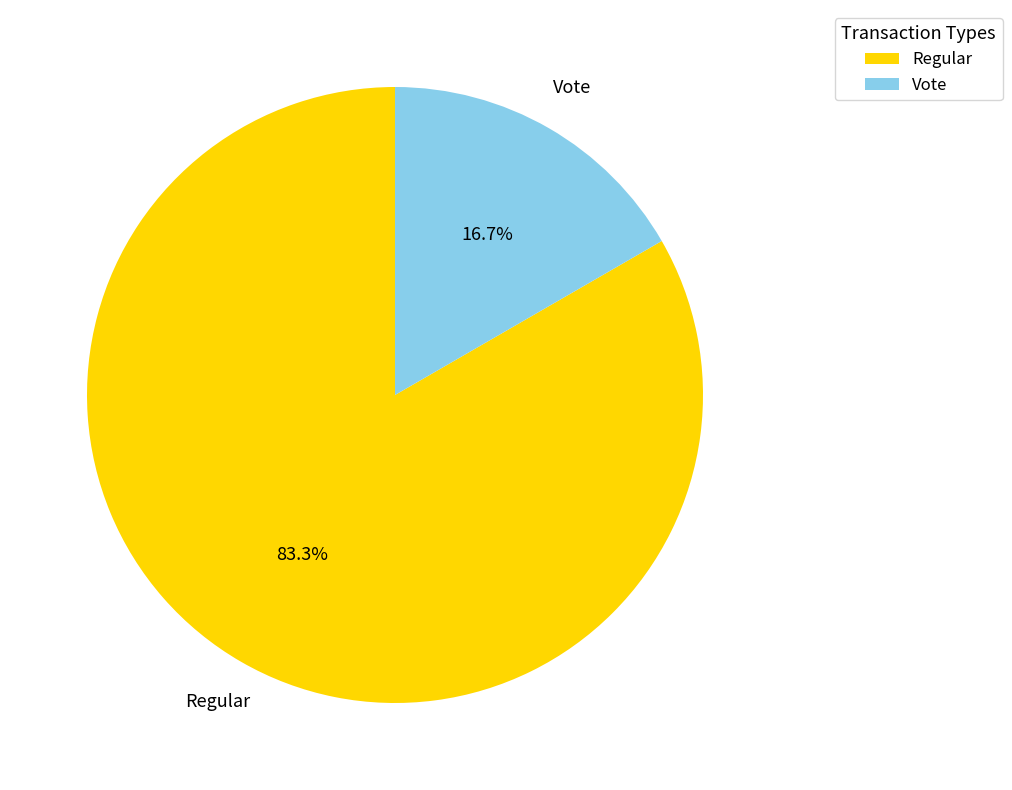

What is the largest slice in the pie chart?

Regular